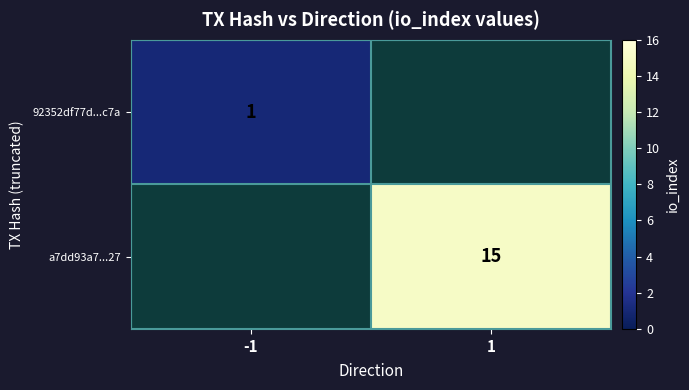

Is it true that a7dd93a7...27 equals 15 at 1?

True